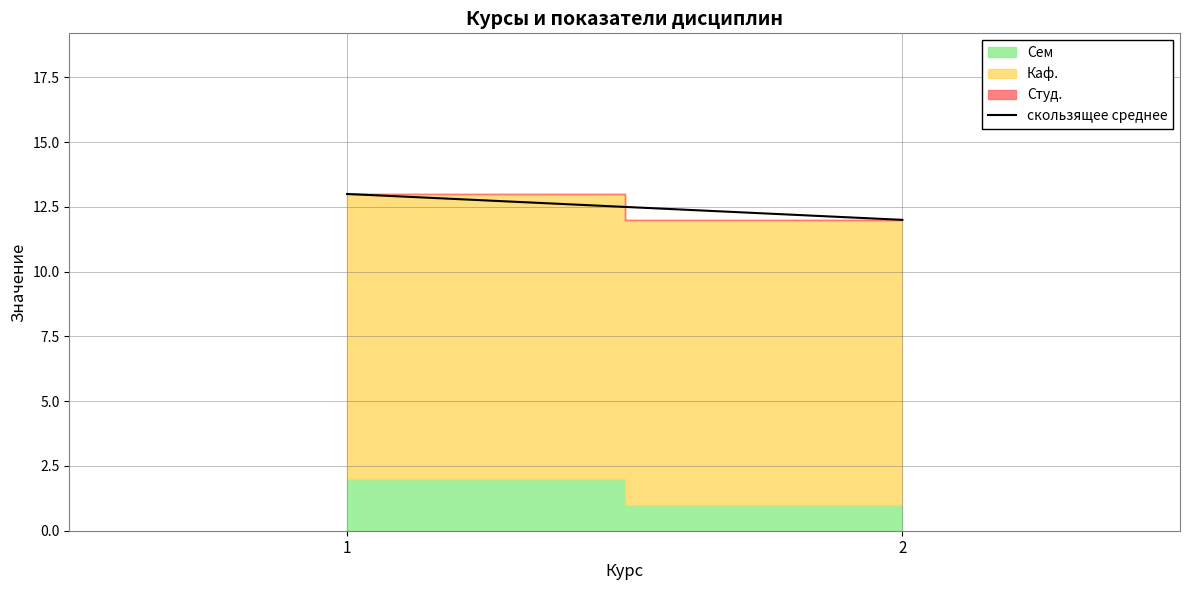

Reading left to right, transcribe all the data shown in this chart.

1=13	2=12